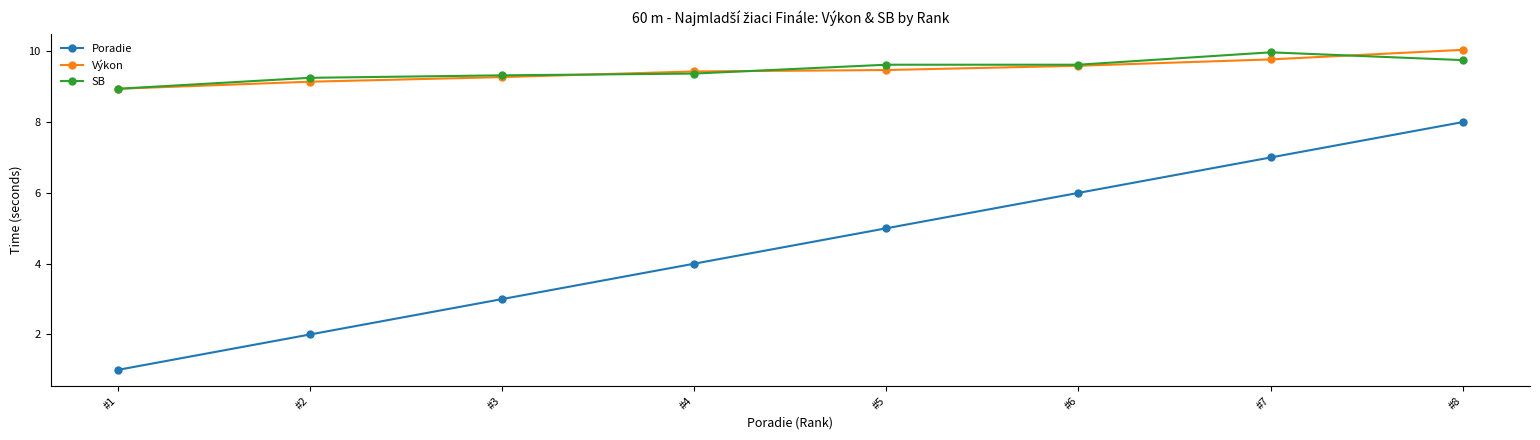

True or false: Poradie has more than 1 interior local peaks.

False